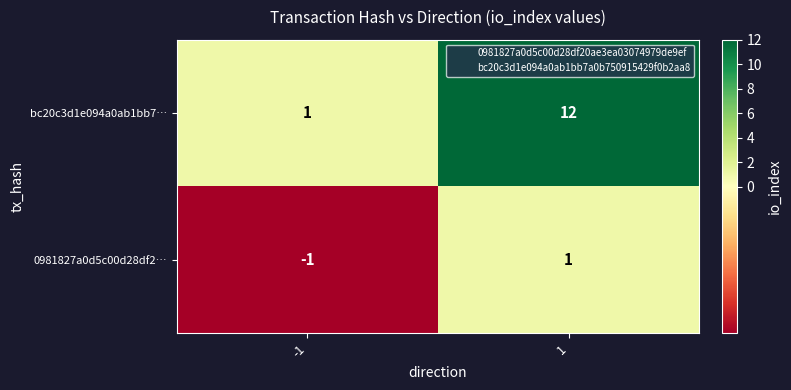

Which series changed the most between -1 and 1?

bc20c3d1e094a0ab1bb7…